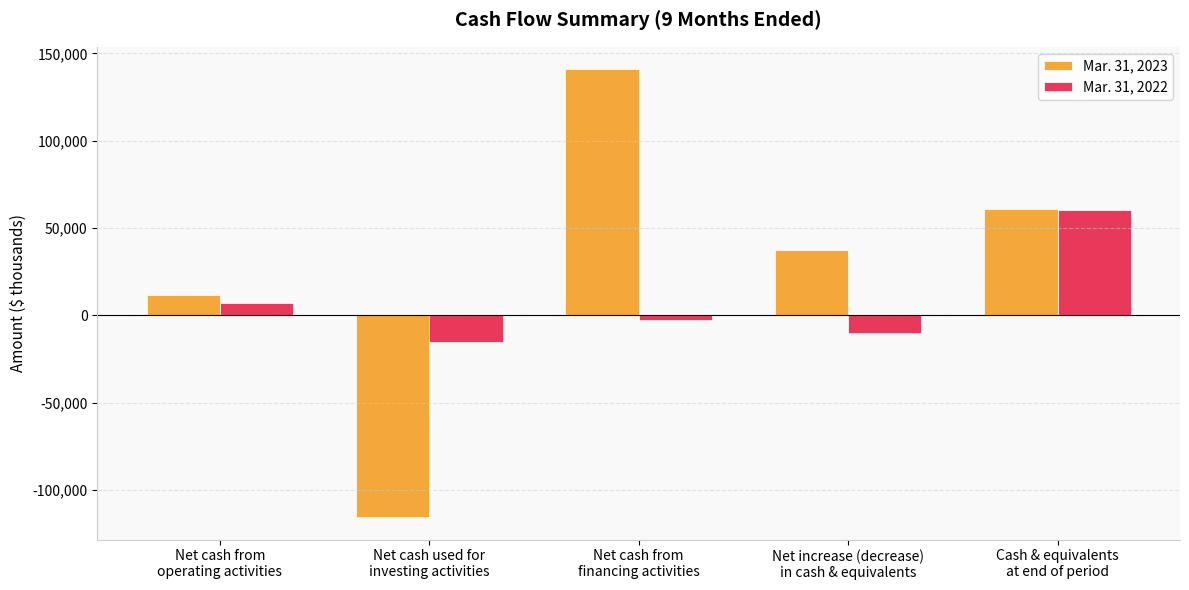

Which series has the widest spread of values?

Mar. 31, 2023